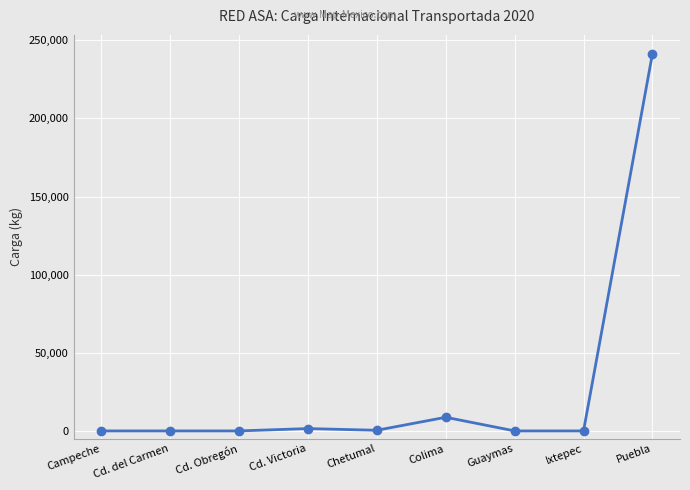

What is the maximum value shown in the chart?

241349